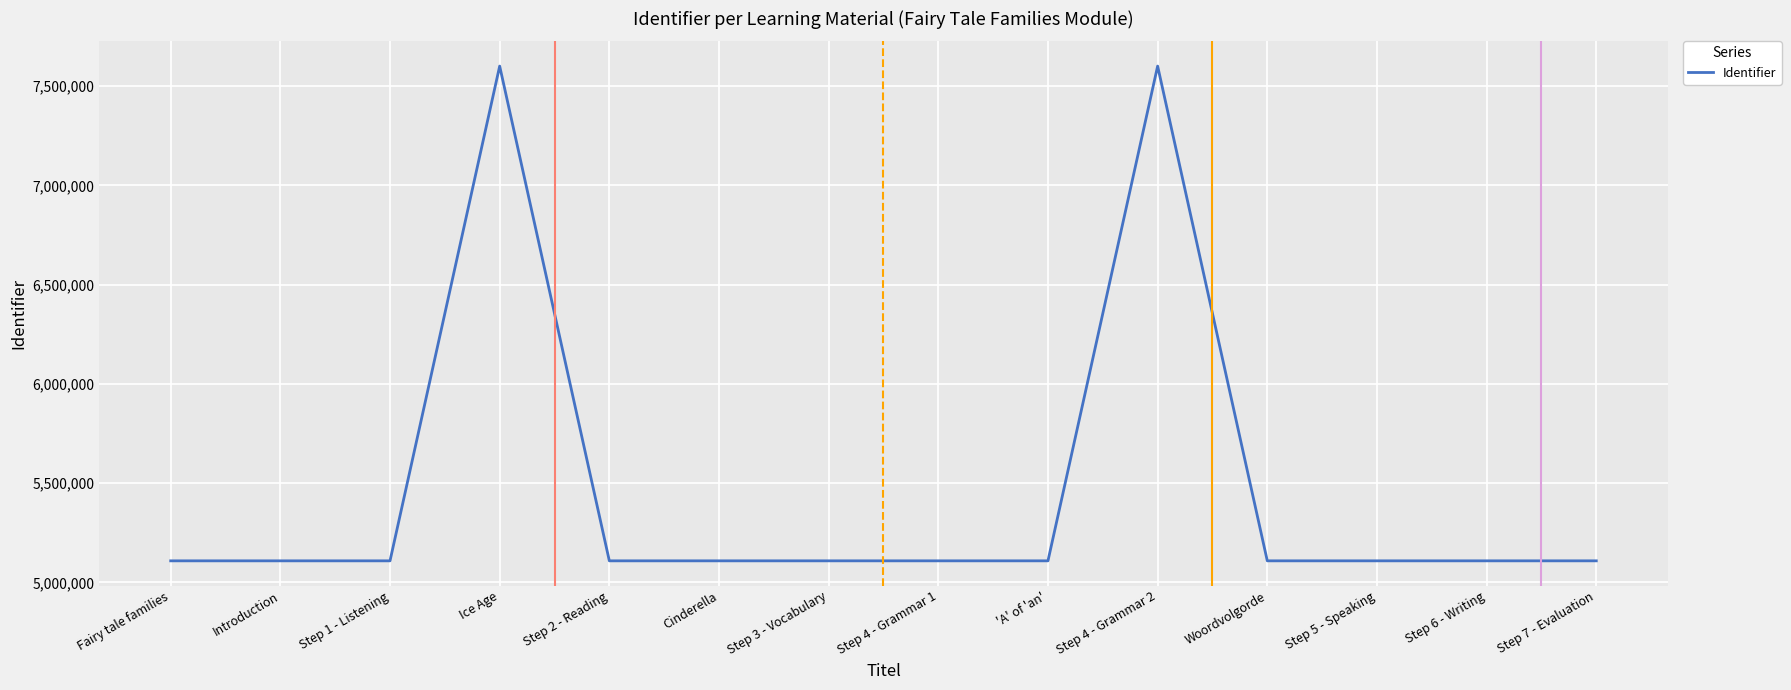

What is the change in value from Fairy tale families to Cinderella?

+8